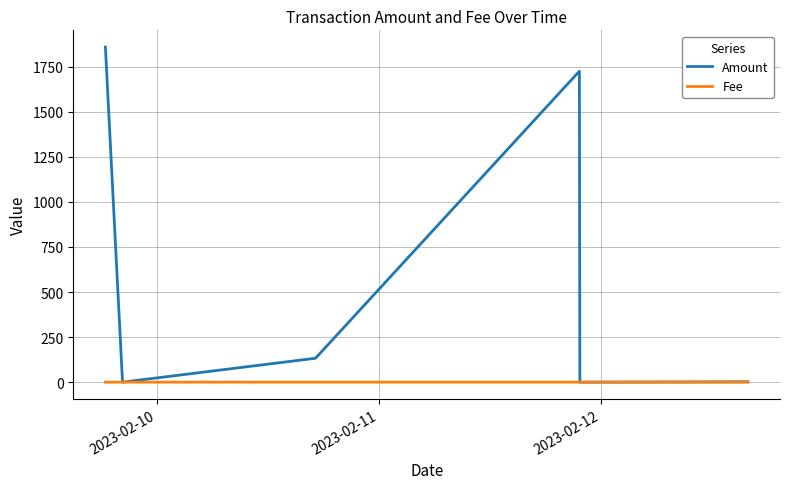

Which series has the largest total across all categories?

Amount